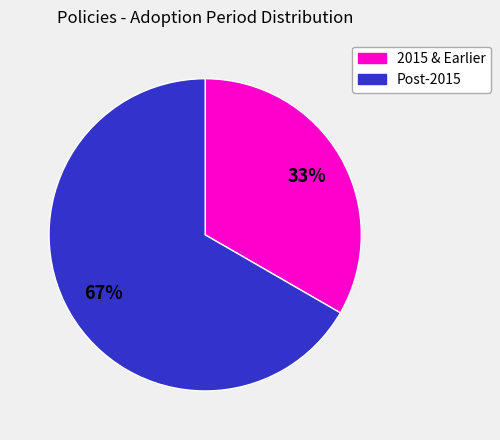

Does any single category account for the majority?

Yes